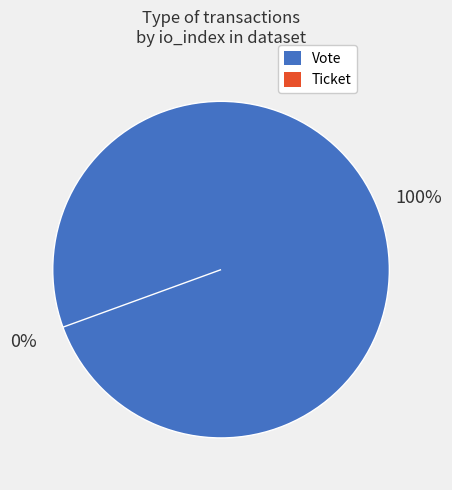

The Ticket slice represents 0% of the pie. True or false?

True